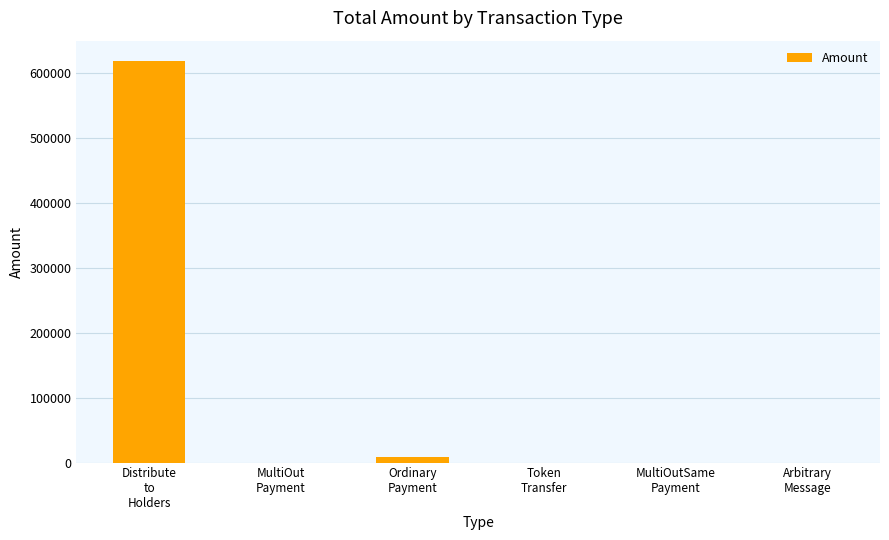

Where is the data nearest to the value 309567?

Ordinary
Payment